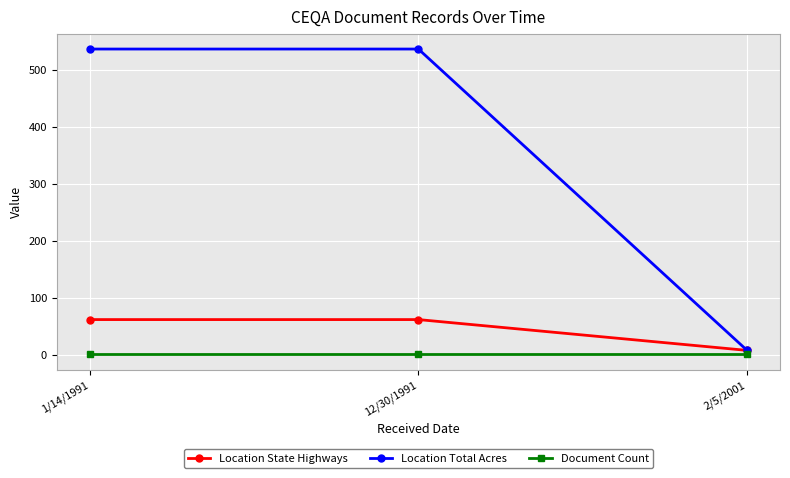

What position from the right is 2/5/2001?

1